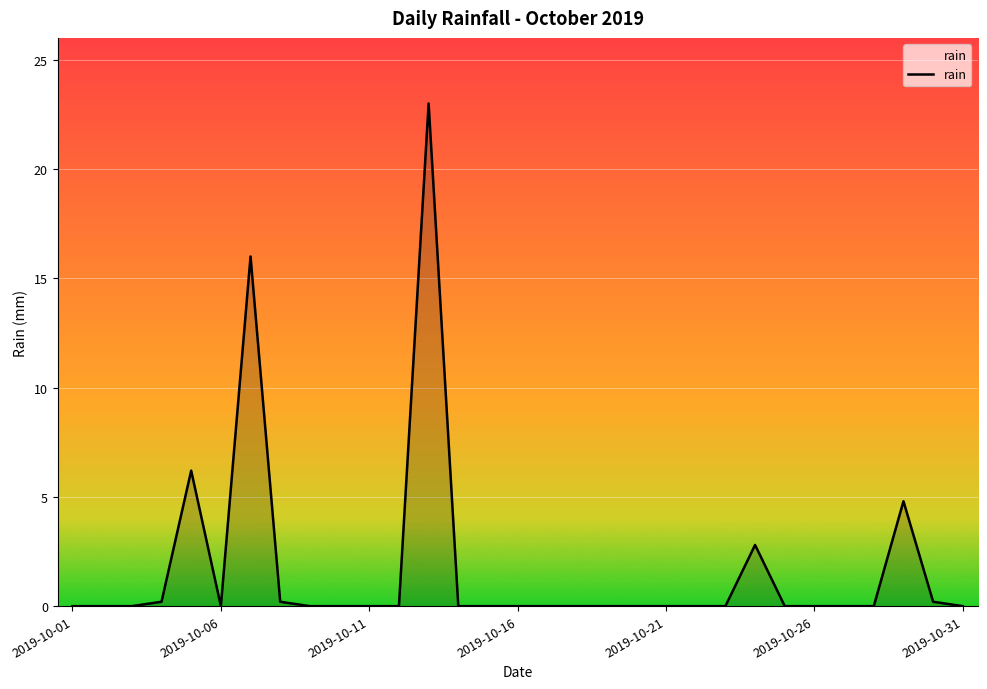

What is the maximum value shown in the chart?

23.0